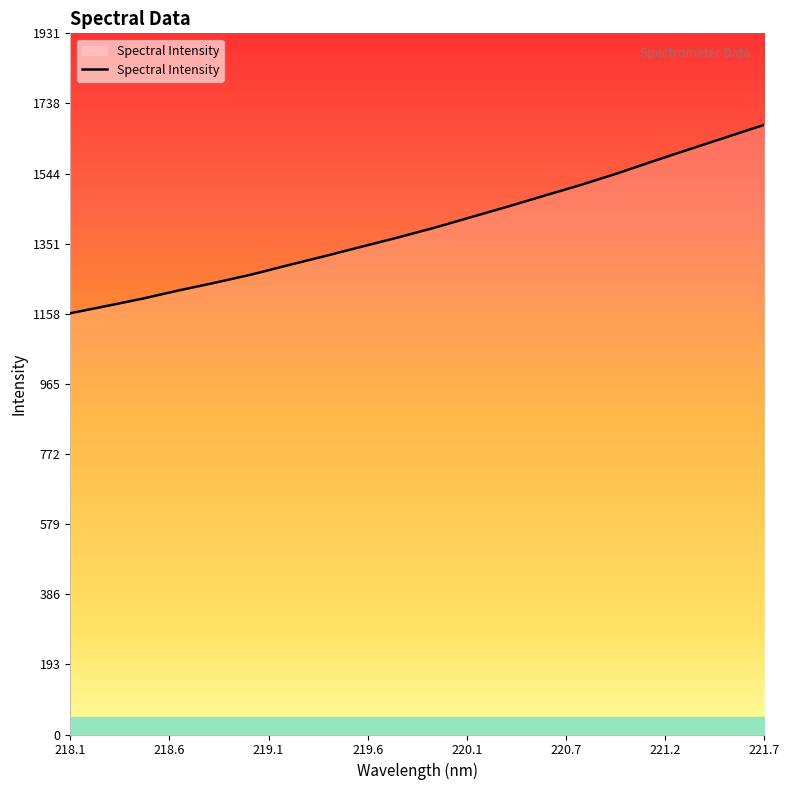

What is the difference between the maximum and minimum values?

518.9